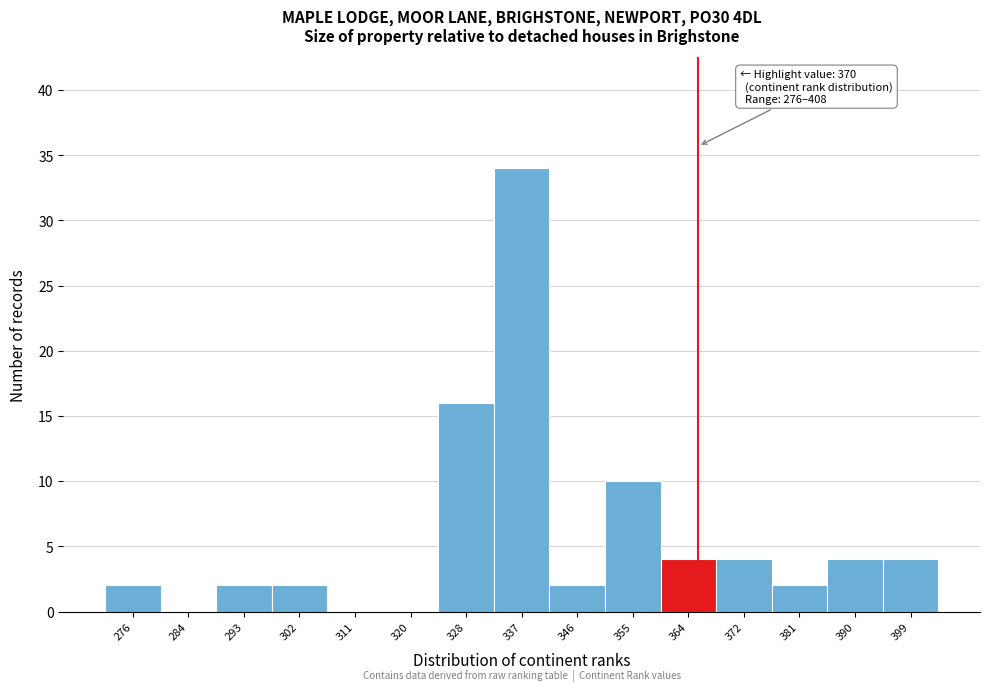

Reading right to left, list all the values displayed in this chart.

399=4	390=4	381=2	372=4	364=4	355=10	346=2	337=34	328=16	320=0	311=0	302=2	293=2	284=0	276=2